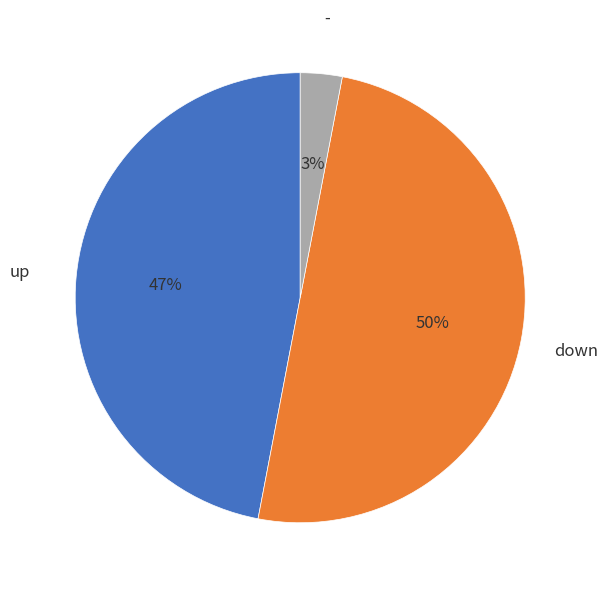

Between - and down, which is larger?

down